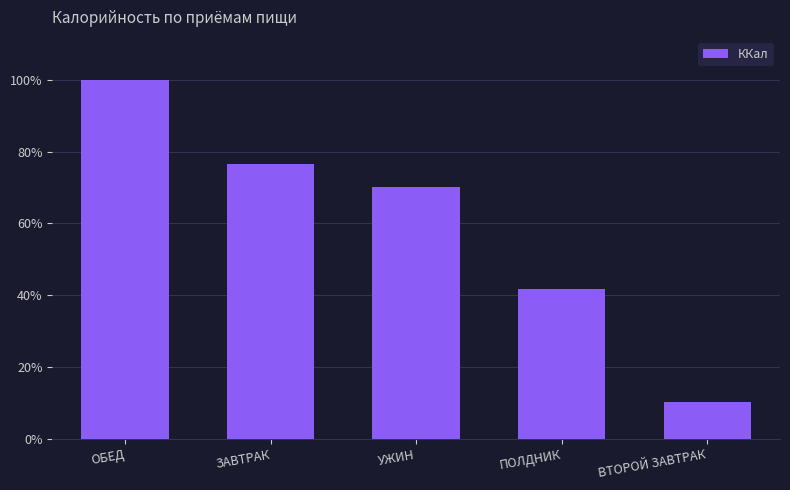

The value at ОБЕД is 911.6. True or false?

True